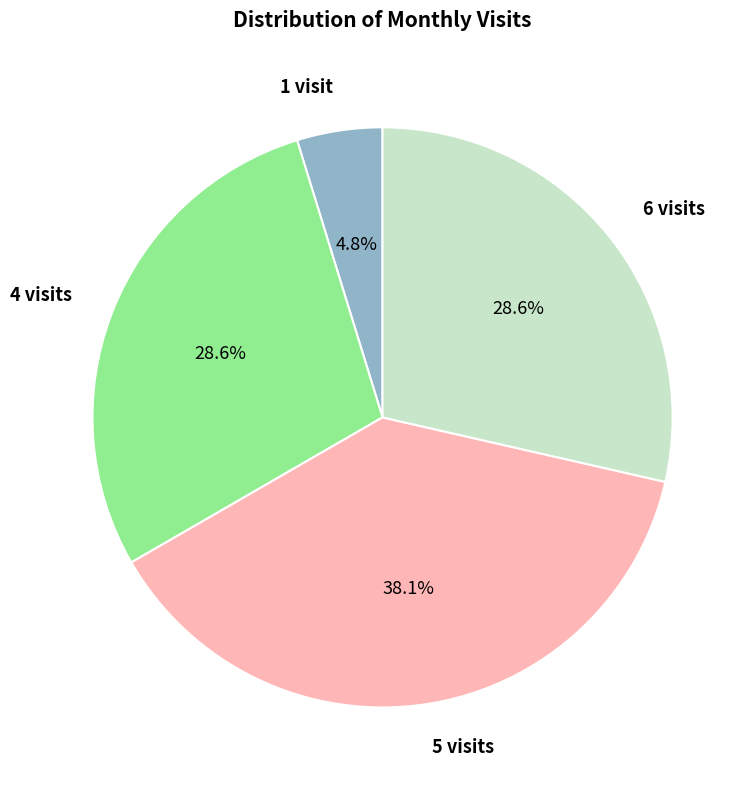

Does 6 visits represent more than half of the total?

No